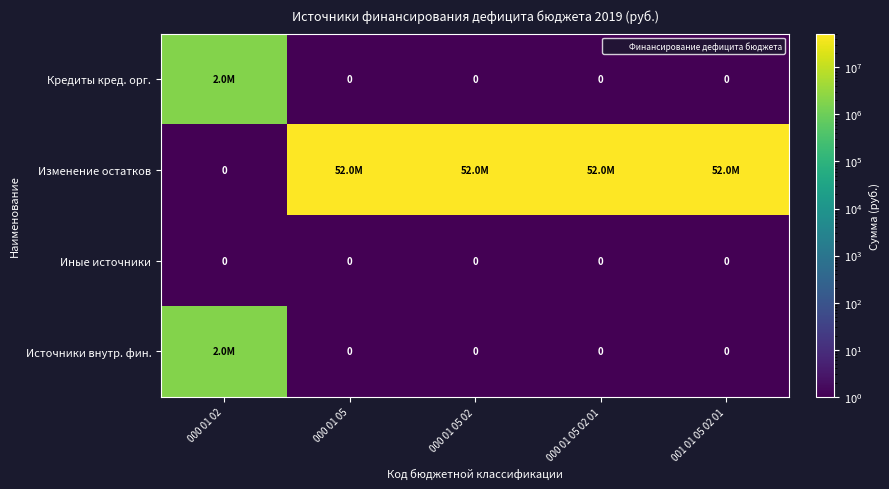

The Иные источники series shows 0.0 at 001 01 05 02 01. True or false?

False